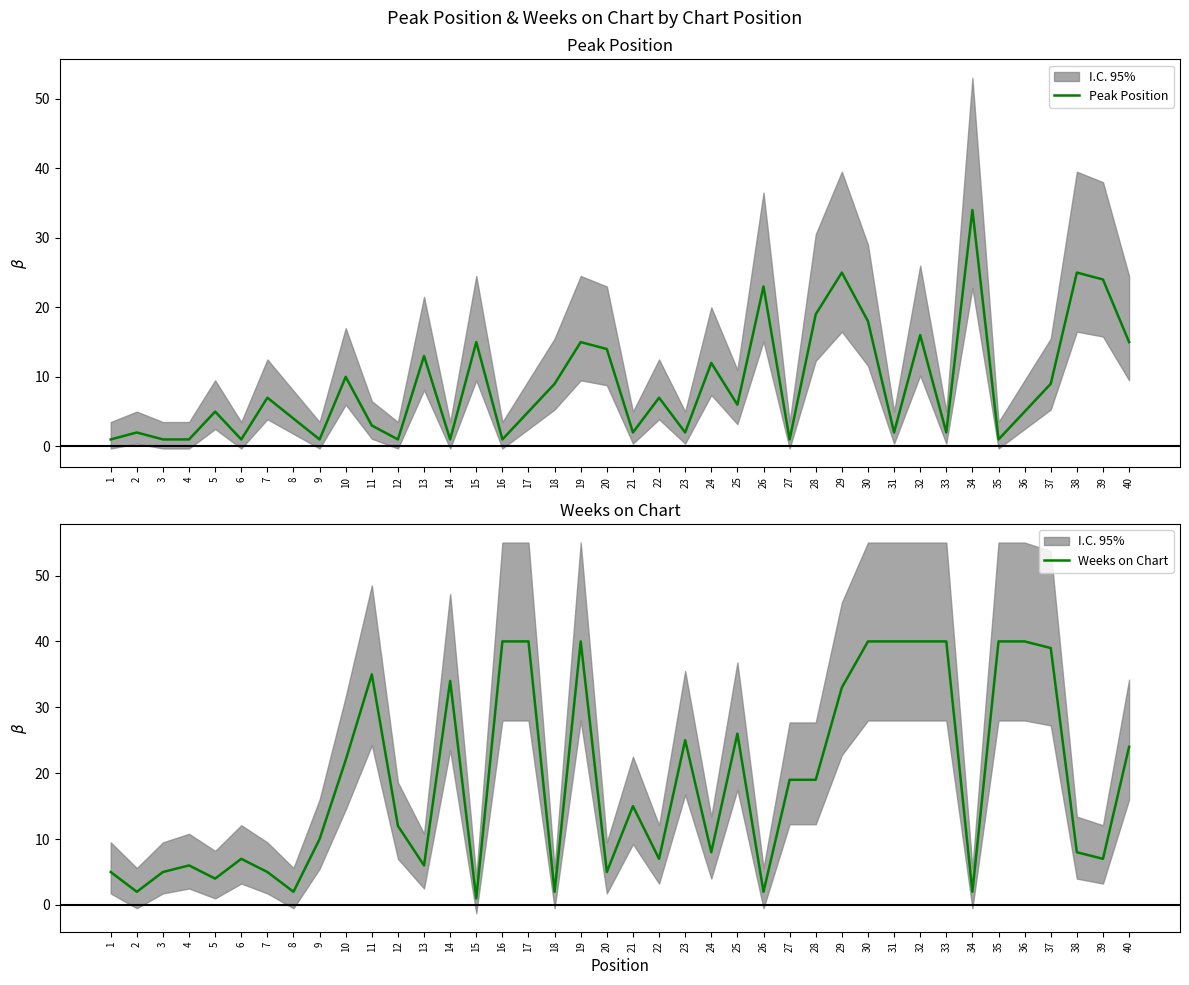

How many interior local peaks does the Weeks on Chart series have?

8